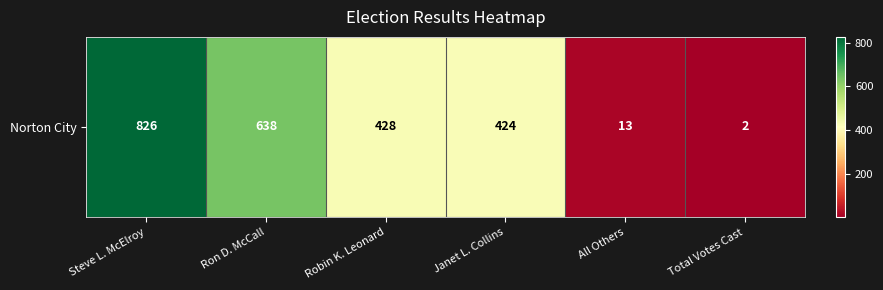

At which label does the data first exceed 428?

Steve L. McElroy